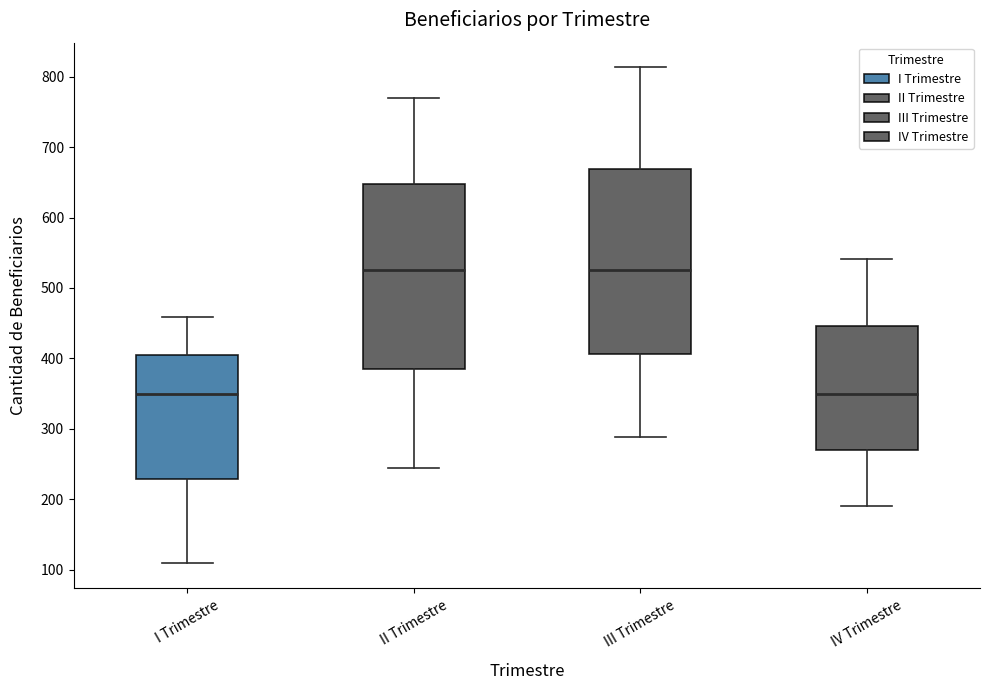

Reading left to right, read every box against the y-axis: the position of its median line, the range the box covers, and the ends of its whiskers. The values are not printed on the chart, so give them approximately, as read against the axis.

I Trimestre: median 350, box 230 to 400, whiskers 110 to 460
II Trimestre: median 530, box 390 to 650, whiskers 250 to 770
III Trimestre: median 530, box 410 to 670, whiskers 290 to 810
IV Trimestre: median 350, box 270 to 450, whiskers 190 to 540